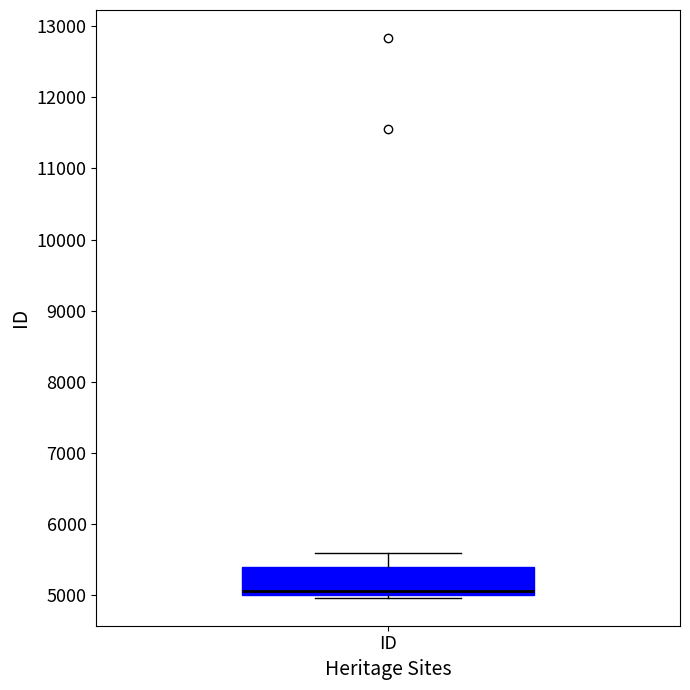

Transcribe this box plot: give where the median line is, the range the box spans, and where the two whiskers end, as read against the y-axis. The values are not printed on the chart, so give them approximately, as read against the axis.

median 5100, box 5000 to 5400, whiskers 5000 (just below the box's lower edge) to 5600